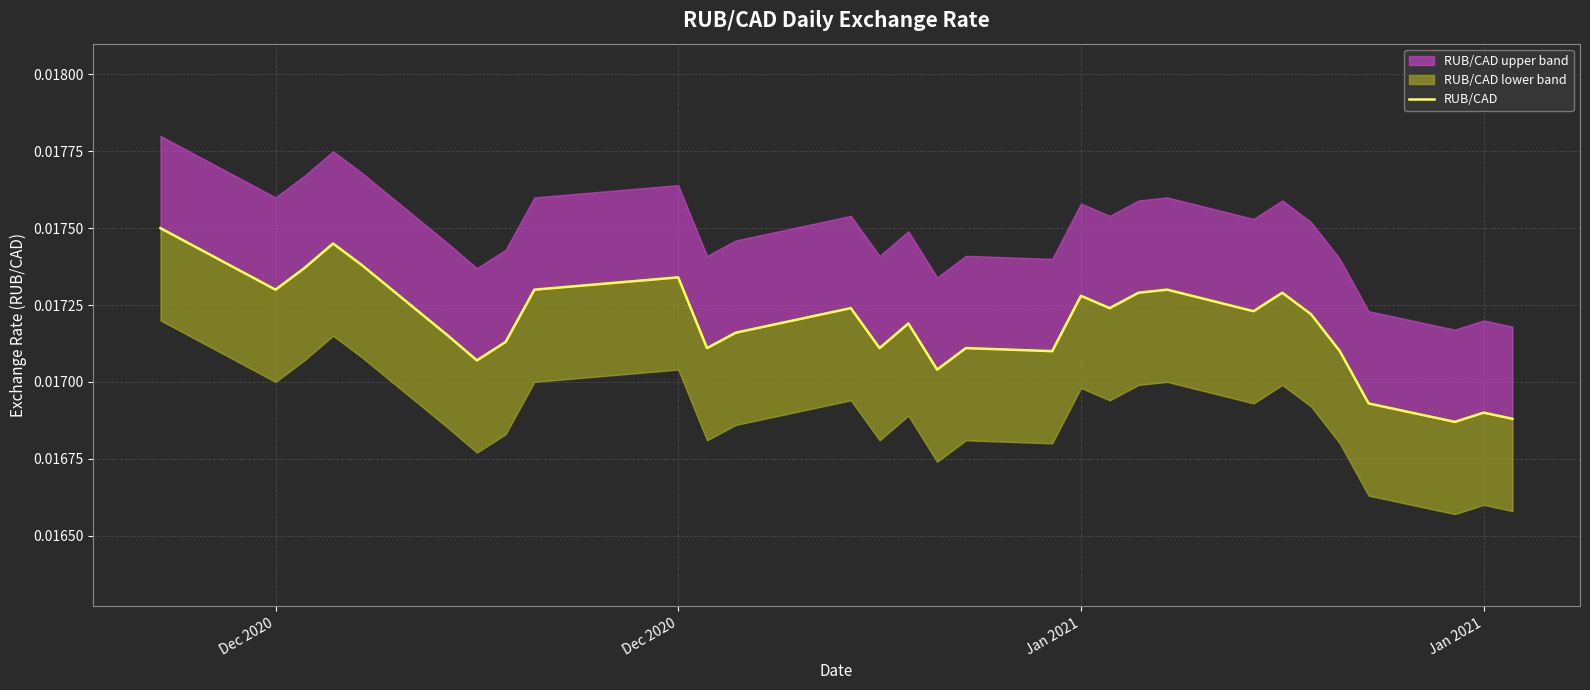

How many points are lower than both their immediate neighbors (excluding endpoints)?

9